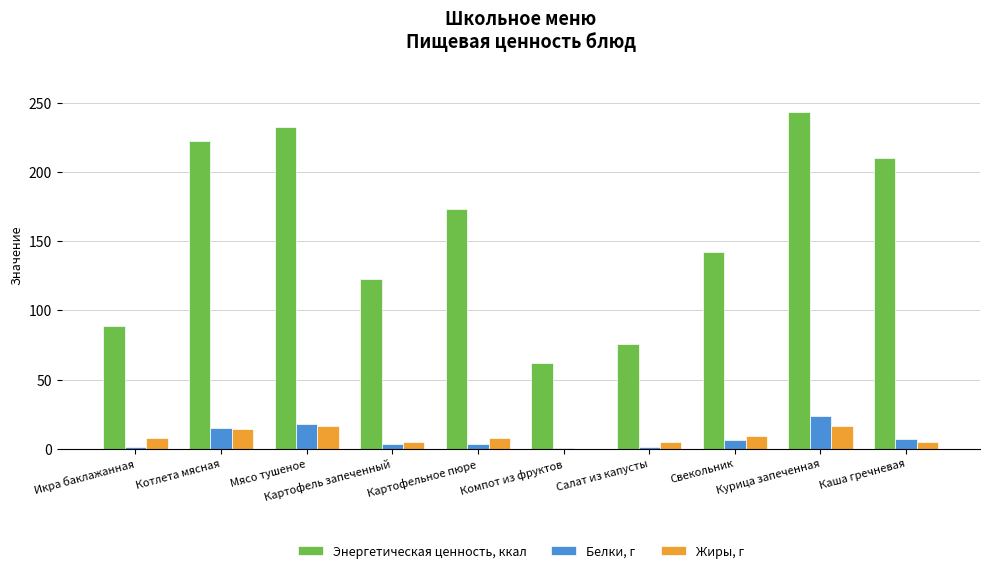

How many data points does each series have?

10